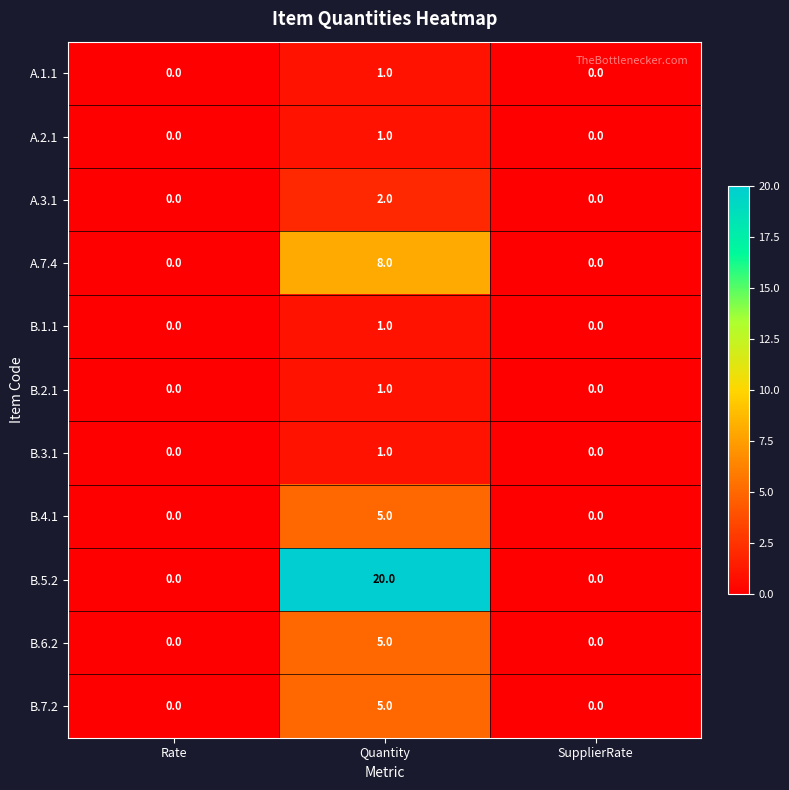

Which series has the largest total across all categories?

B.5.2